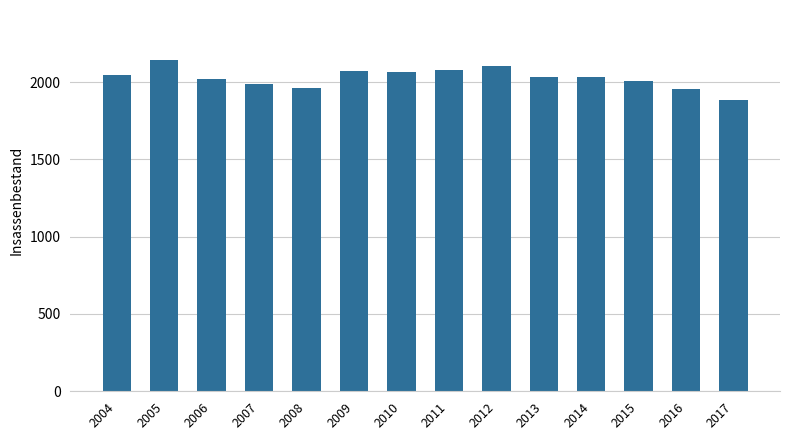

Between 2009 and 2005, which is larger?

2005